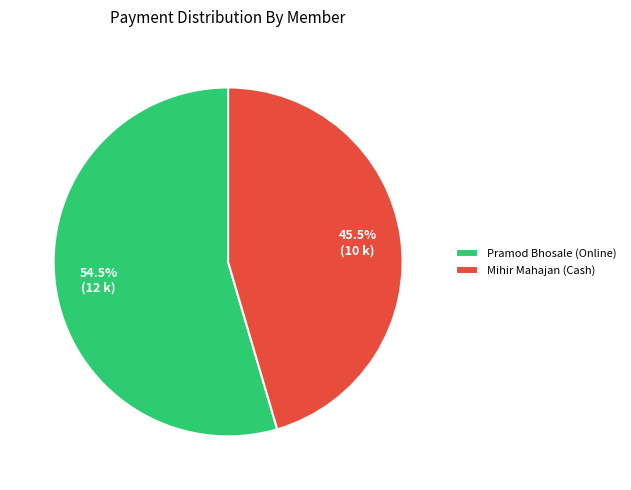

Do Pramod Bhosale (Online) and Mihir Mahajan (Cash) together represent more than half of the pie?

Yes